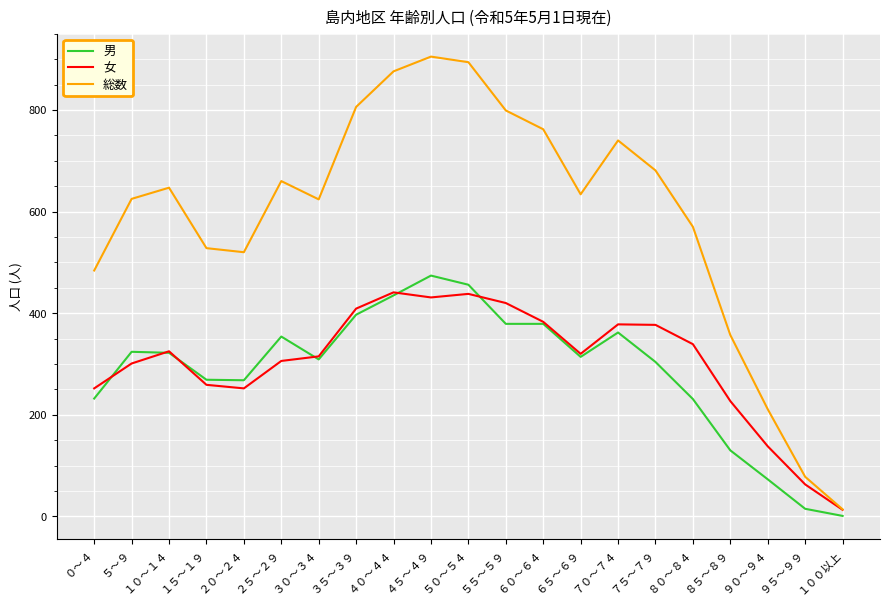

What is the total value across all series at ３０～３４?

1248